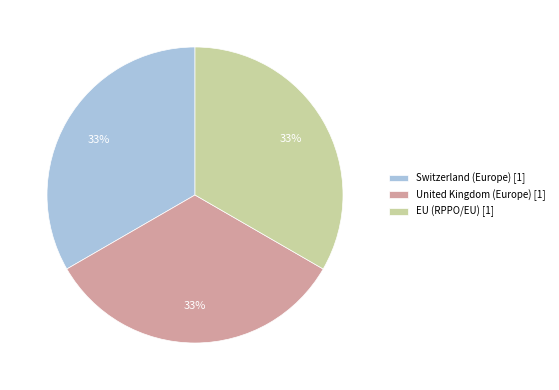

Is the sum of Switzerland (Europe) and United Kingdom (Europe) greater than half?

Yes